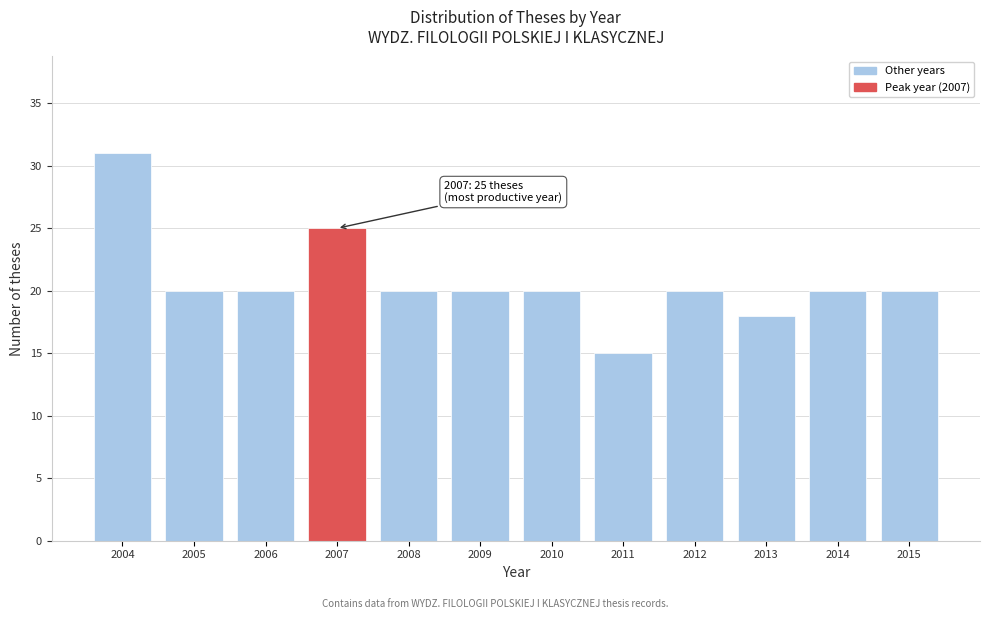

Reading left to right, extract all data points from this chart.

31	20	20	25	20	20	20	15	20	18	20	20